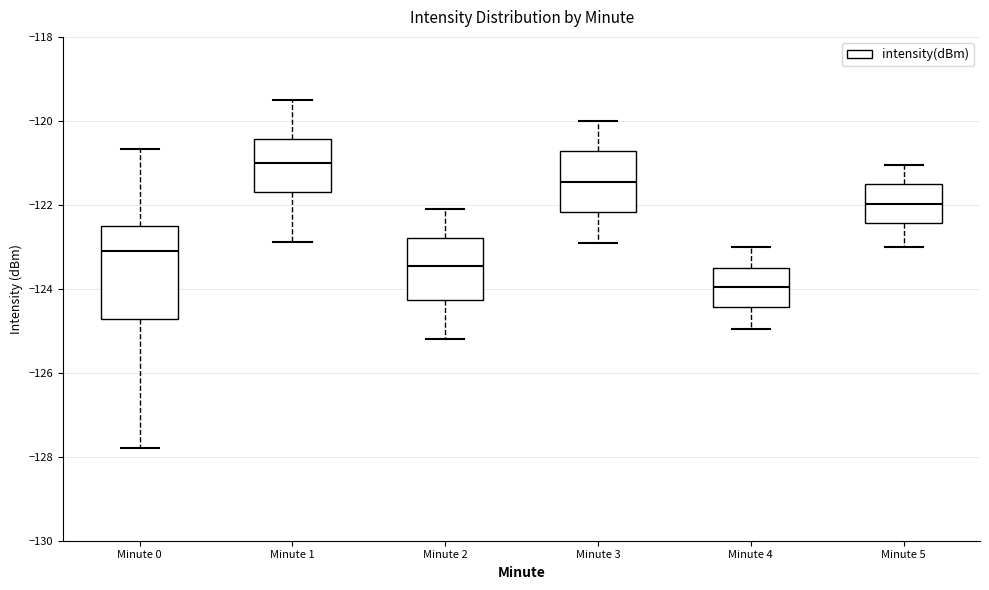

Reading left to right, read every box against the y-axis: the position of its median line, the range the box covers, and the ends of its whiskers. The values are not printed on the chart, so give them approximately, as read against the axis.

Minute 0: median -123.2, box -124.8 to -122.6, whiskers -127.8 to -120.6
Minute 1: median -121.0, box -121.8 to -120.4, whiskers -122.8 to -119.4
Minute 2: median -123.4, box -124.2 to -122.8, whiskers -125.2 to -122.0
Minute 3: median -121.4, box -122.2 to -120.8, whiskers -122.8 to -120.0
Minute 4: median -124.0, box -124.4 to -123.6, whiskers -125.0 to -123.0
Minute 5: median -122.0, box -122.4 to -121.6, whiskers -123.0 to -121.0